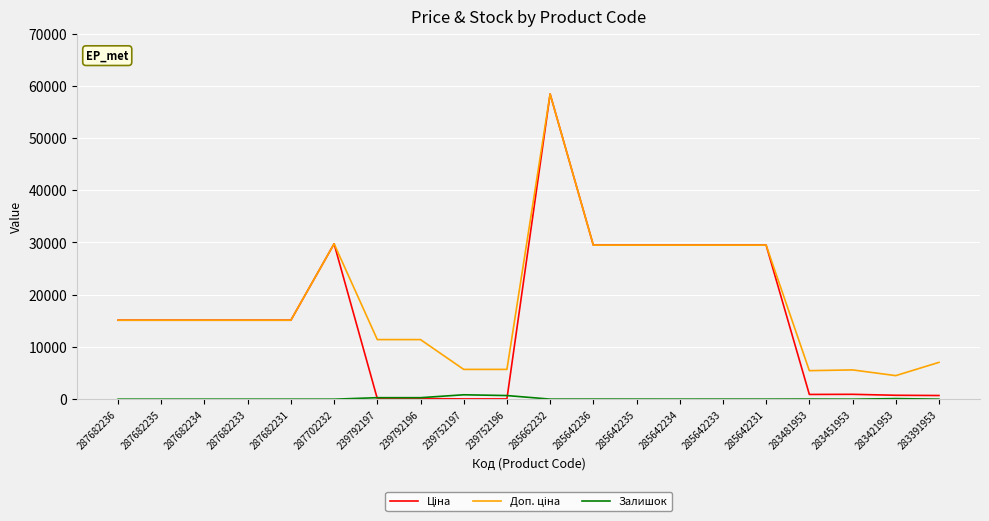

At which category is the sum across all series the highest?

285662232